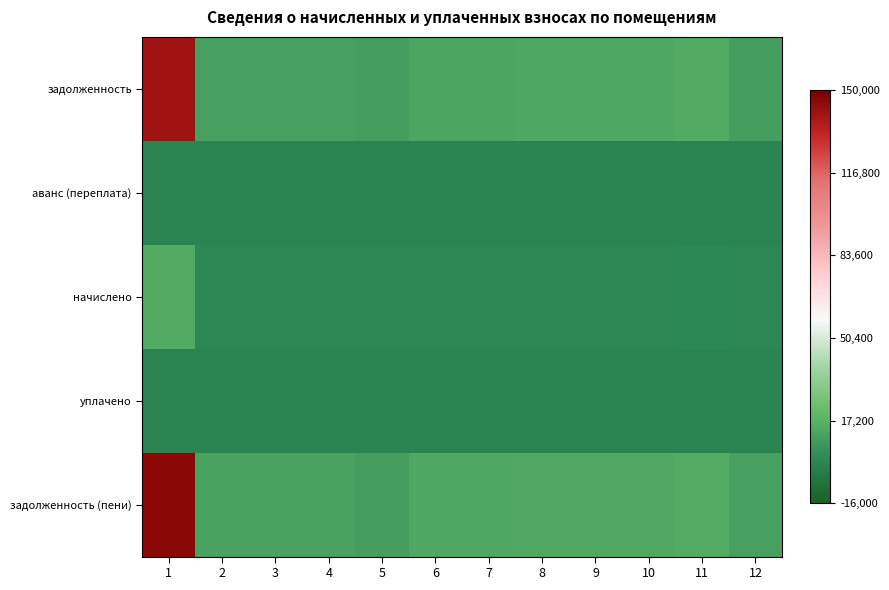

What is the maximum value shown in the chart?

145598.4